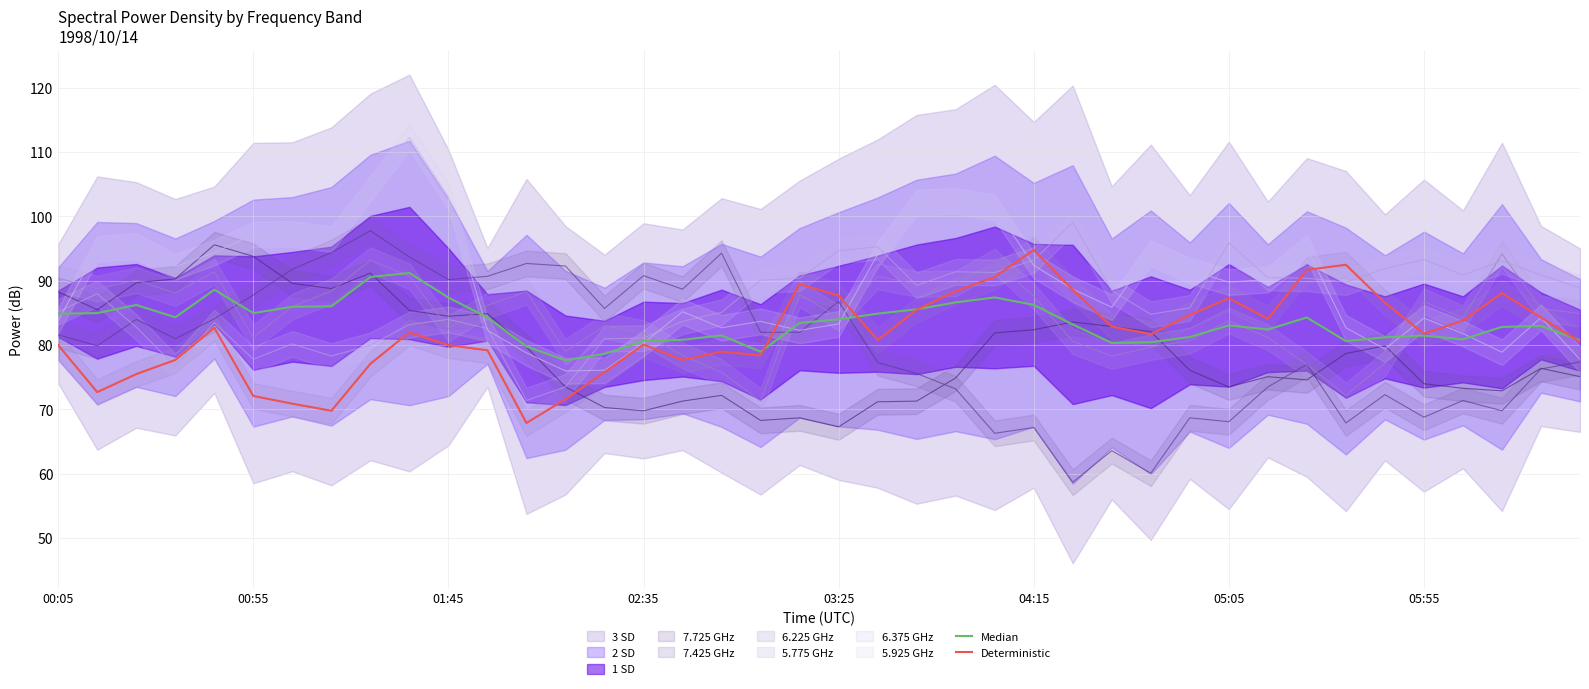

Where do Median and Deterministic first cross each other?

18 and 19